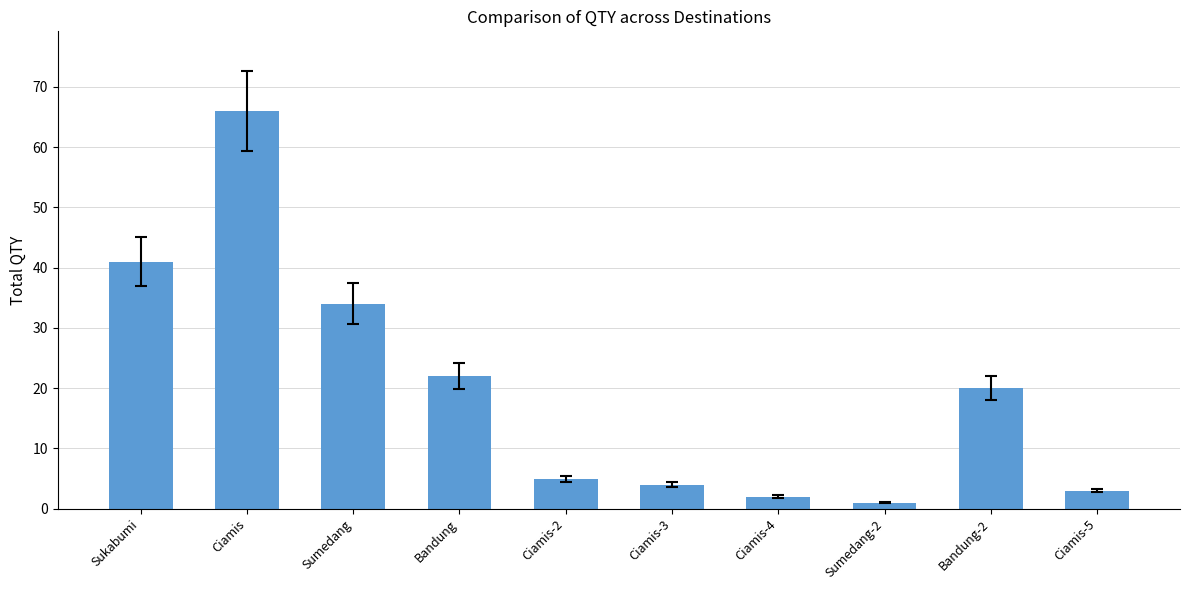

Reading left to right, extract all data points from this chart.

41	66	34	22	5	4	2	1	20	3